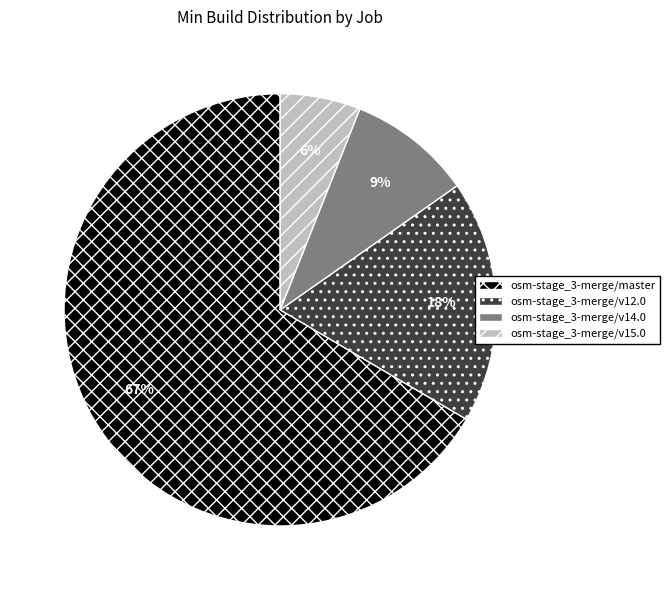

Do osm-stage_3-merge/v14.0 and osm-stage_3-merge/v15.0 together represent more than half of the pie?

No